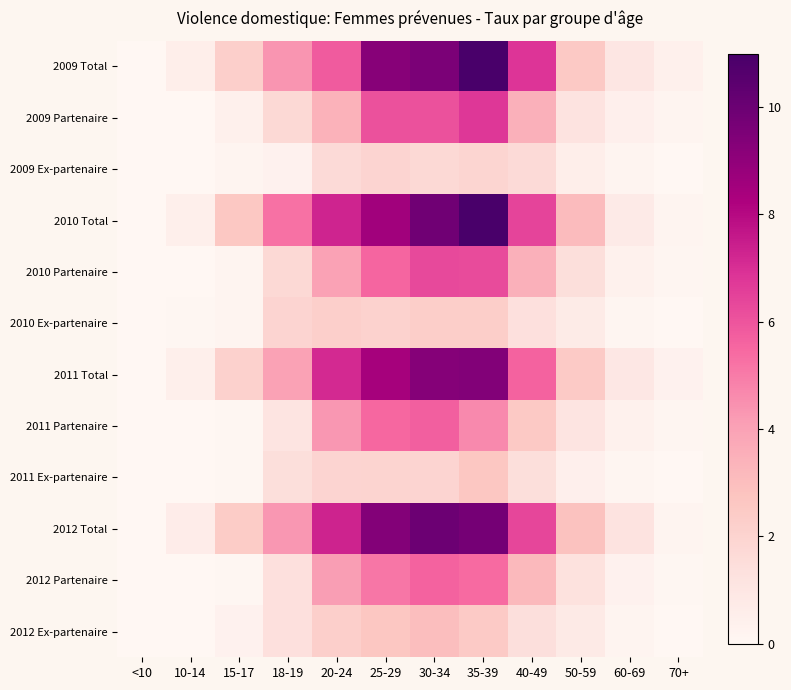

Reading left to right, what are all the values shown in this chart?

2009 Total: <10=0.0	10-14=0.5	15-17=2.2	18-19=4.4	20-24=5.8	25-29=9.2	30-34=9.6	35-39=10.9	40-49=6.8	50-59=2.5	60-69=1.0	70+=0.4
2009 Partenaire: <10=0.0	10-14=0.0	15-17=0.4	18-19=1.7	20-24=3.4	25-29=6.1	30-34=6.1	35-39=6.8	40-49=3.5	50-59=1.2	60-69=0.4	70+=0.2
2009 Ex-partenaire: <10=0.0	10-14=0.0	15-17=0.2	18-19=0.3	20-24=1.6	25-29=2.0	30-34=1.7	35-39=1.9	40-49=1.7	50-59=0.5	60-69=0.1	70+=0.0
2010 Total: <10=0.0	10-14=0.5	15-17=2.6	18-19=5.2	20-24=7.3	25-29=8.6	30-34=9.8	35-39=11.0	40-49=6.4	50-59=3.1	60-69=0.8	70+=0.2
2010 Partenaire: <10=0.0	10-14=0.0	15-17=0.2	18-19=1.7	20-24=4.0	25-29=5.5	30-34=6.3	35-39=6.2	40-49=3.5	50-59=1.4	60-69=0.4	70+=0.1
2010 Ex-partenaire: <10=0.0	10-14=0.1	15-17=0.2	18-19=2.0	20-24=2.2	25-29=2.1	30-34=2.3	35-39=2.3	40-49=1.4	50-59=0.7	60-69=0.1	70+=0.0
2011 Total: <10=0.0	10-14=0.5	15-17=2.1	18-19=4.0	20-24=7.1	25-29=8.4	30-34=9.3	35-39=9.4	40-49=5.6	50-59=2.5	60-69=0.9	70+=0.3
2011 Partenaire: <10=0.0	10-14=0.0	15-17=0.1	18-19=1.1	20-24=4.3	25-29=5.5	30-34=5.7	35-39=4.7	40-49=2.5	50-59=1.1	60-69=0.4	70+=0.1
2011 Ex-partenaire: <10=0.0	10-14=0.0	15-17=0.1	18-19=1.4	20-24=2.0	25-29=2.0	30-34=2.0	35-39=2.6	40-49=1.4	50-59=0.4	60-69=0.1	70+=0.0
2012 Total: <10=0.0	10-14=0.6	15-17=2.4	18-19=4.3	20-24=7.3	25-29=9.3	30-34=9.9	35-39=9.7	40-49=6.4	50-59=2.8	60-69=1.2	70+=0.2
2012 Partenaire: <10=0.0	10-14=0.0	15-17=0.1	18-19=1.4	20-24=4.1	25-29=5.1	30-34=5.6	35-39=5.4	40-49=3.2	50-59=1.3	60-69=0.3	70+=0.1
2012 Ex-partenaire: <10=0.0	10-14=0.0	15-17=0.3	18-19=1.4	20-24=2.2	25-29=2.7	30-34=3.0	35-39=2.4	40-49=1.4	50-59=0.8	60-69=0.2	70+=0.0